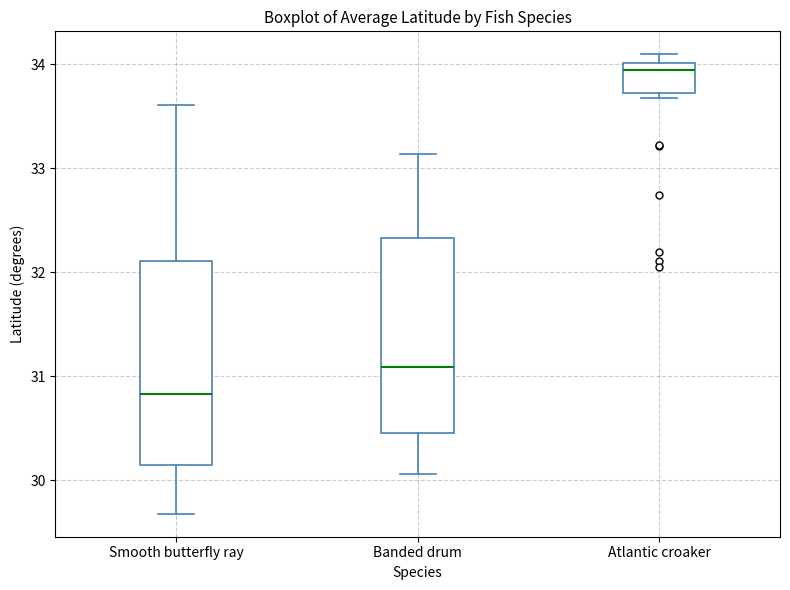

Which box has the highest median line?

Atlantic croaker